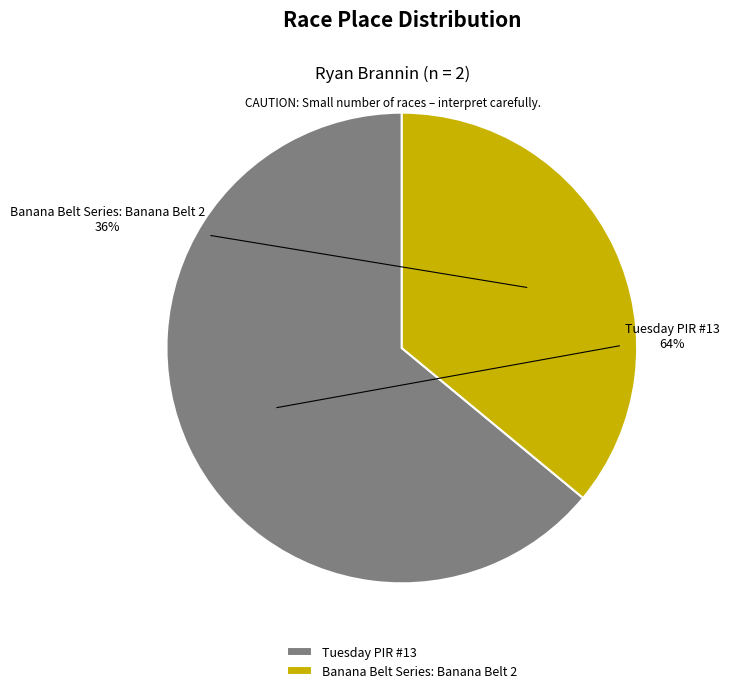

Which category accounts for the majority?

Tuesday PIR #13